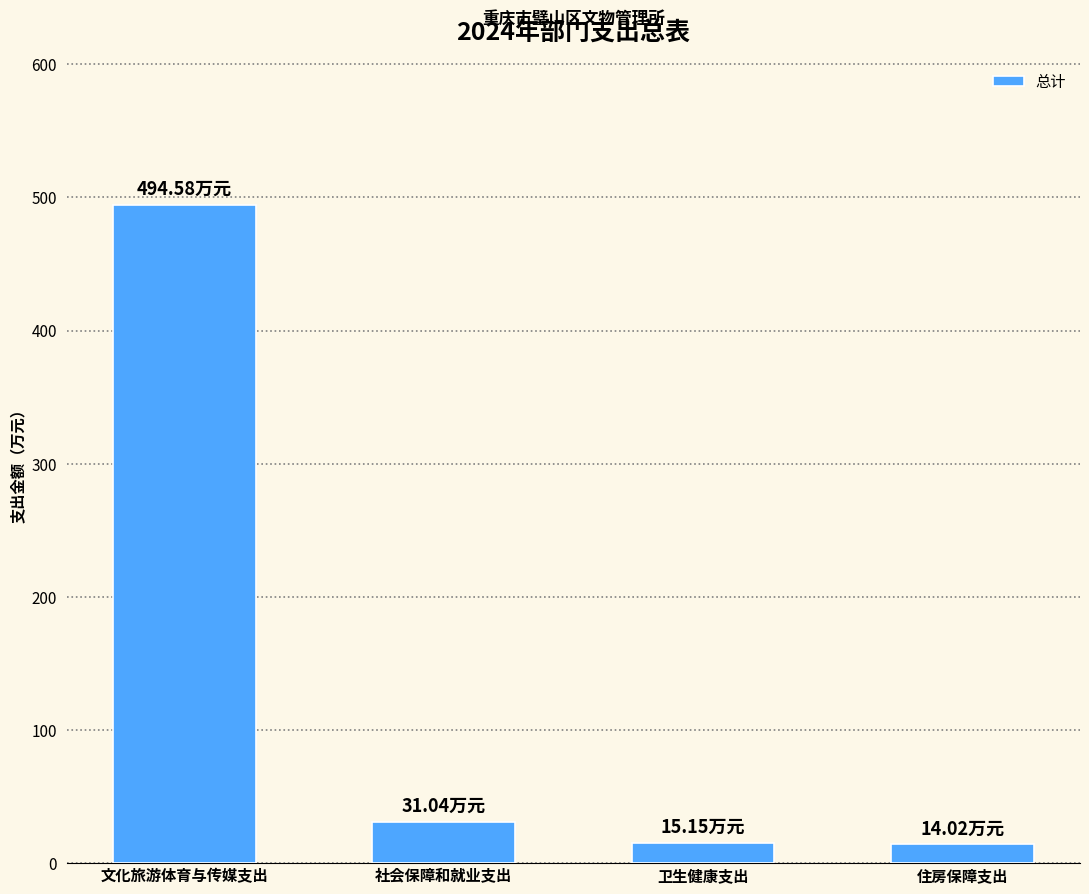

What value does the data have at 社会保障和就业支出?

31.0